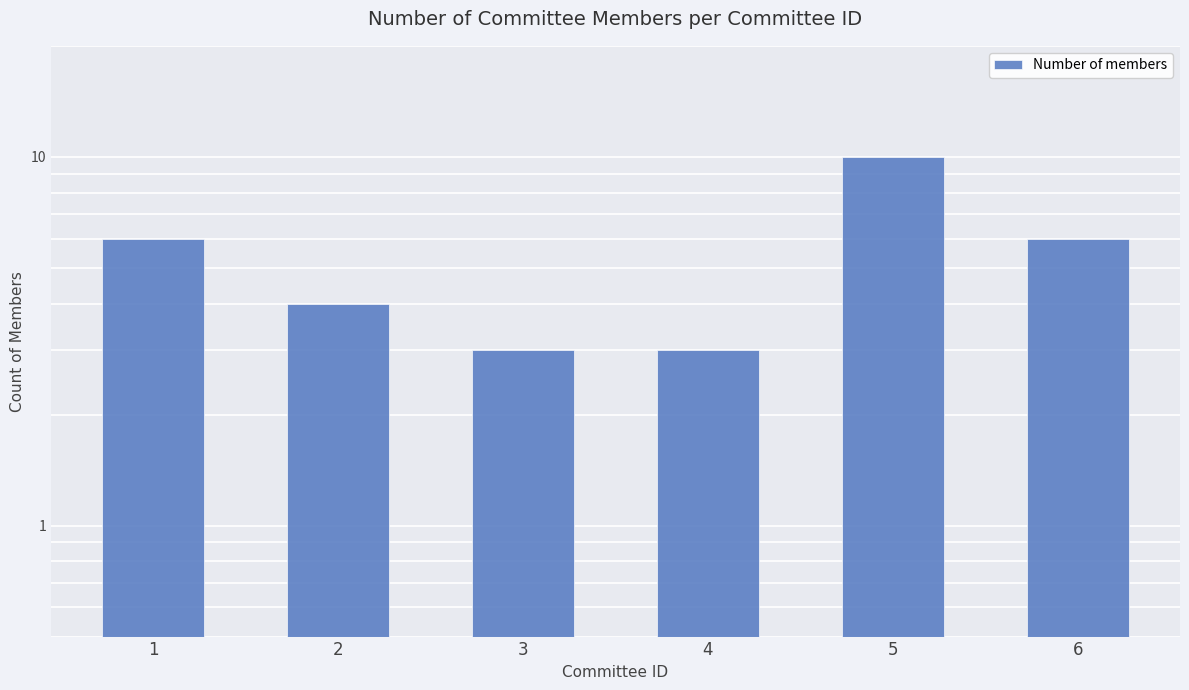

What is the maximum value shown in the chart?

10